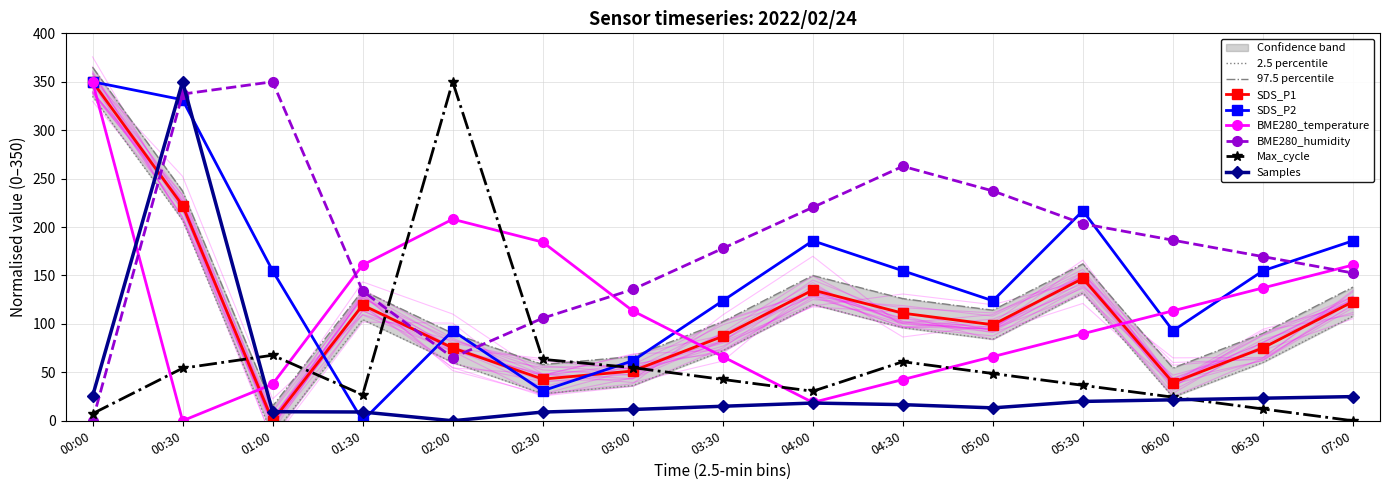

How many times do SDS_P1 and BME280_humidity cross each other?

3